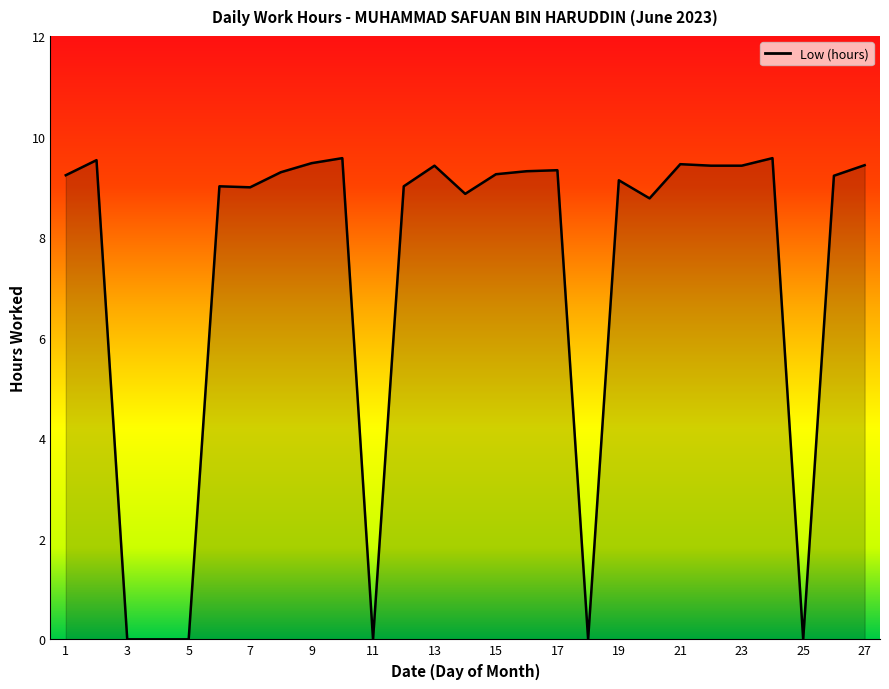

Where is the first local maximum?

2